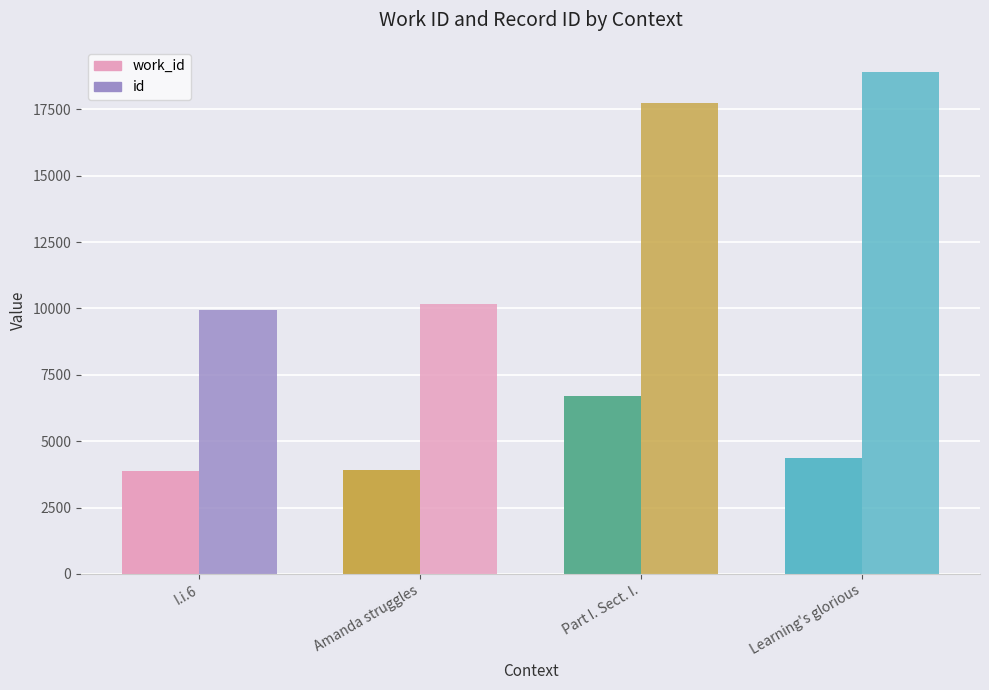

What is the average value of the work_id series?

4707